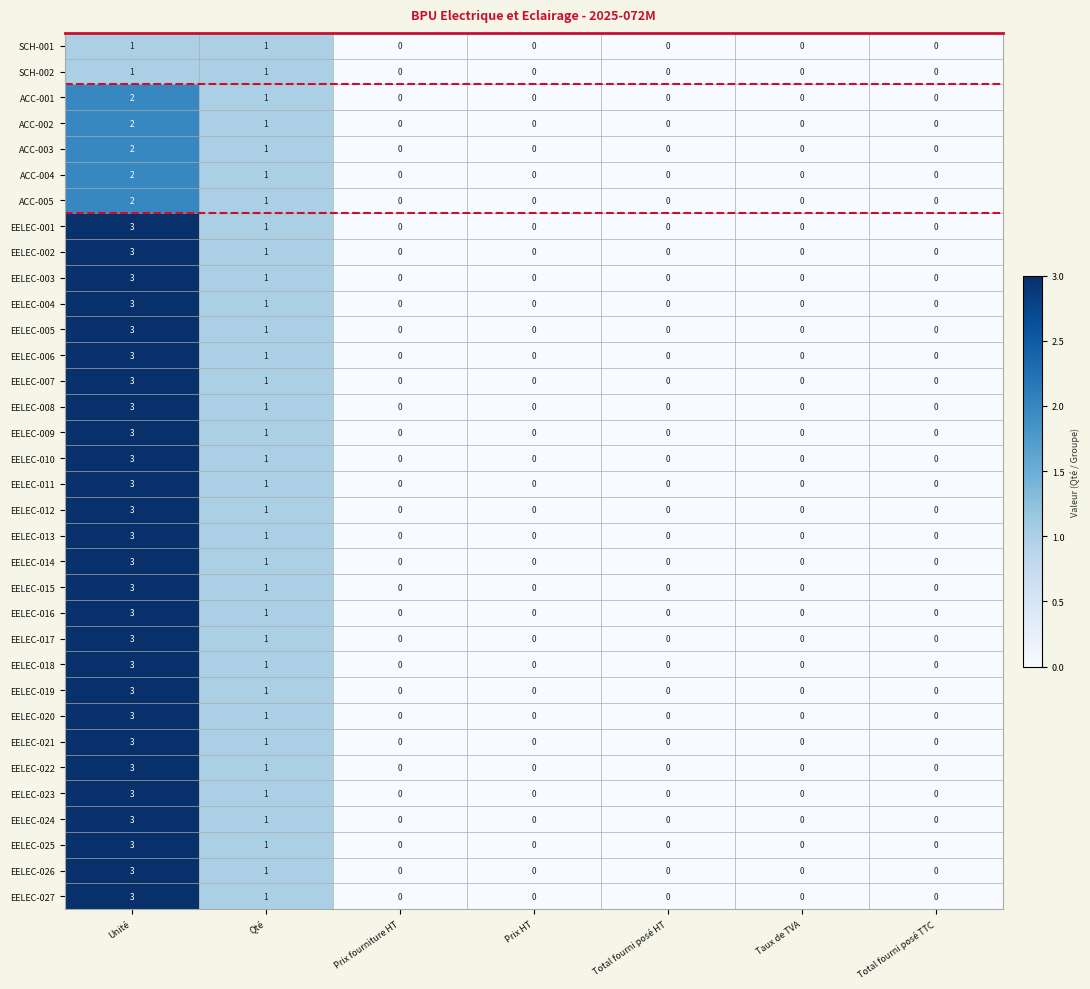

How many distinct data groups are displayed?

34